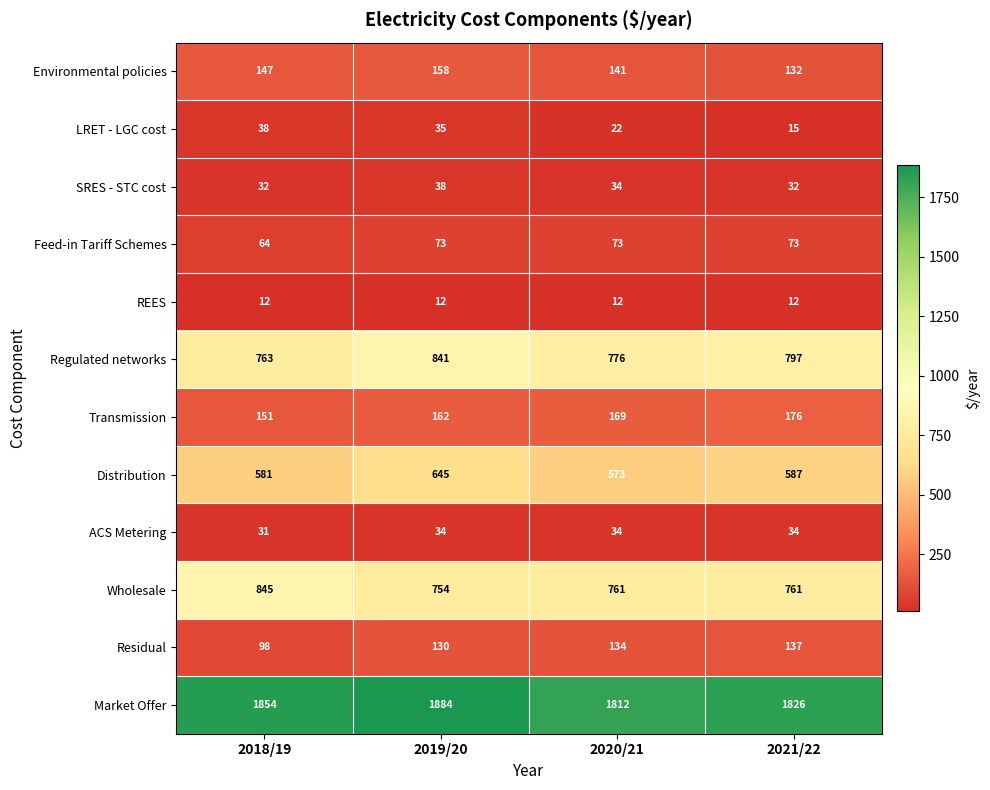

The value of Environmental policies at 2018/19 is 147. True or false?

True